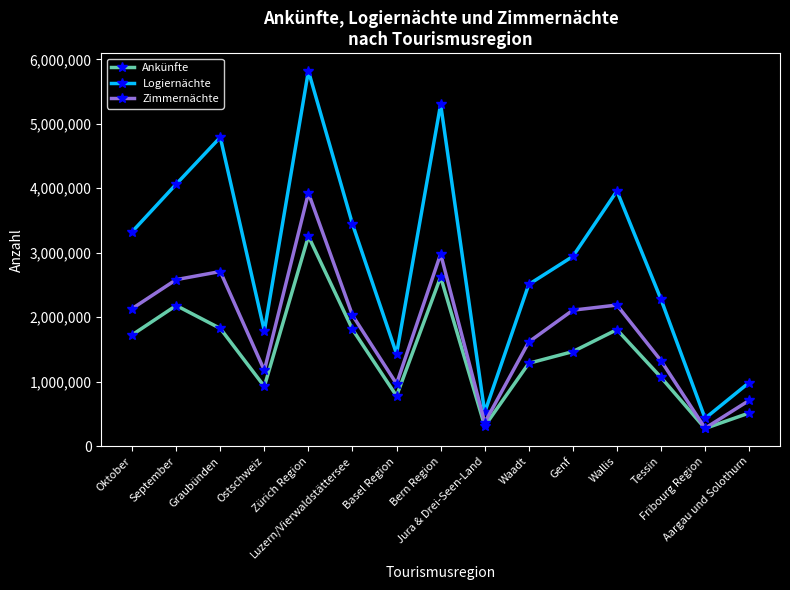

True or false: Logiernächte and Zimmernächte intersect in this chart.

False